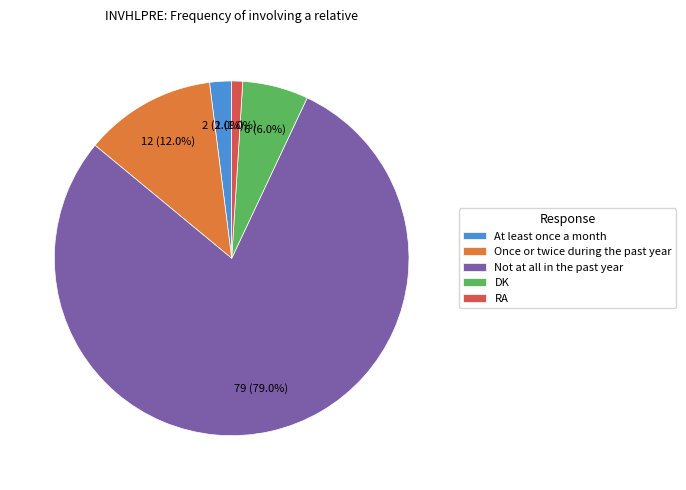

Which slice is the largest?

Not at all in the past year